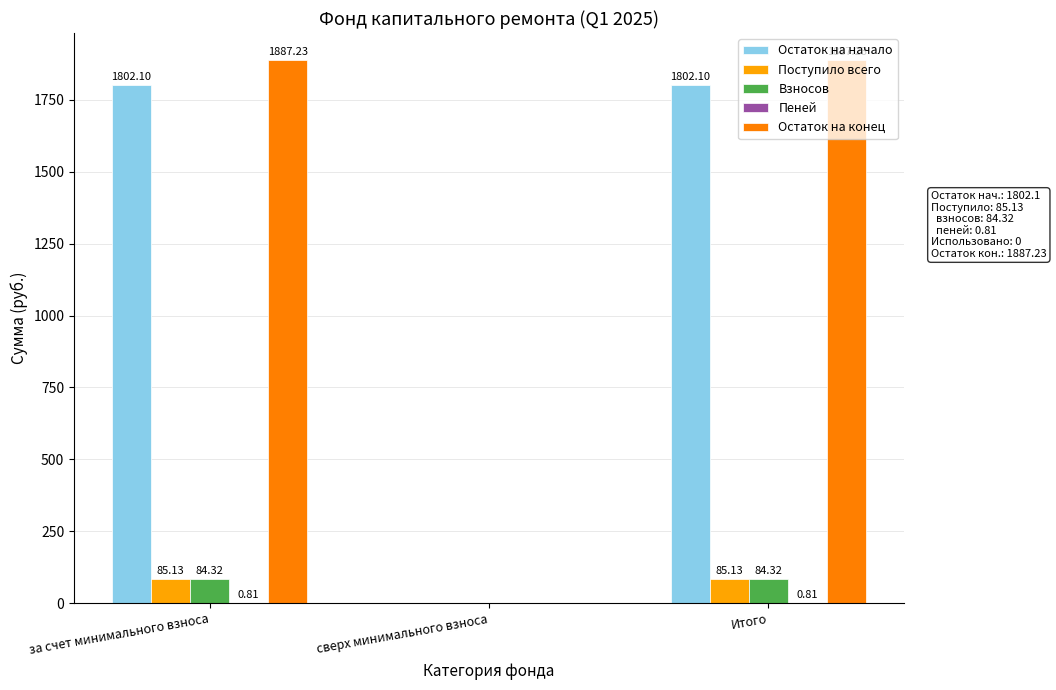

The value of Поступило всего at за счет минимального взноса is 152.1. True or false?

False